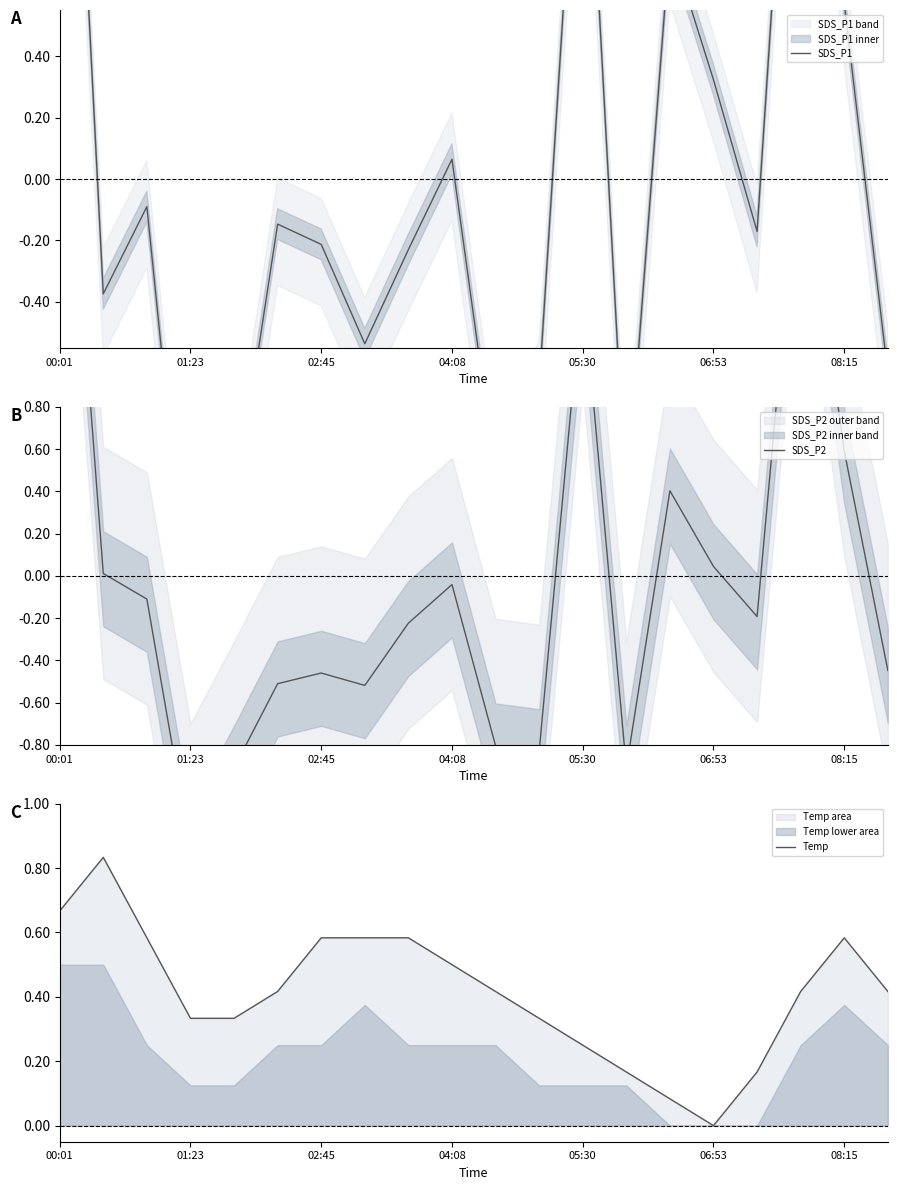

Which category has the lowest value in the Temp series?

06:53